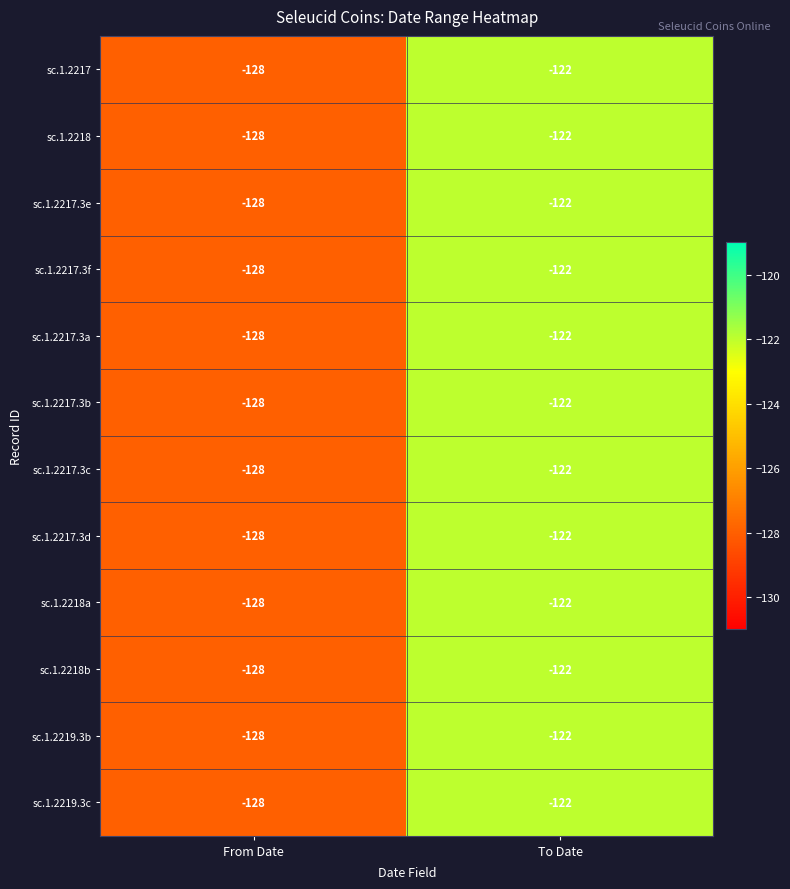

What is the difference between the sc.1.2217.3d values at To Date and From Date?

6